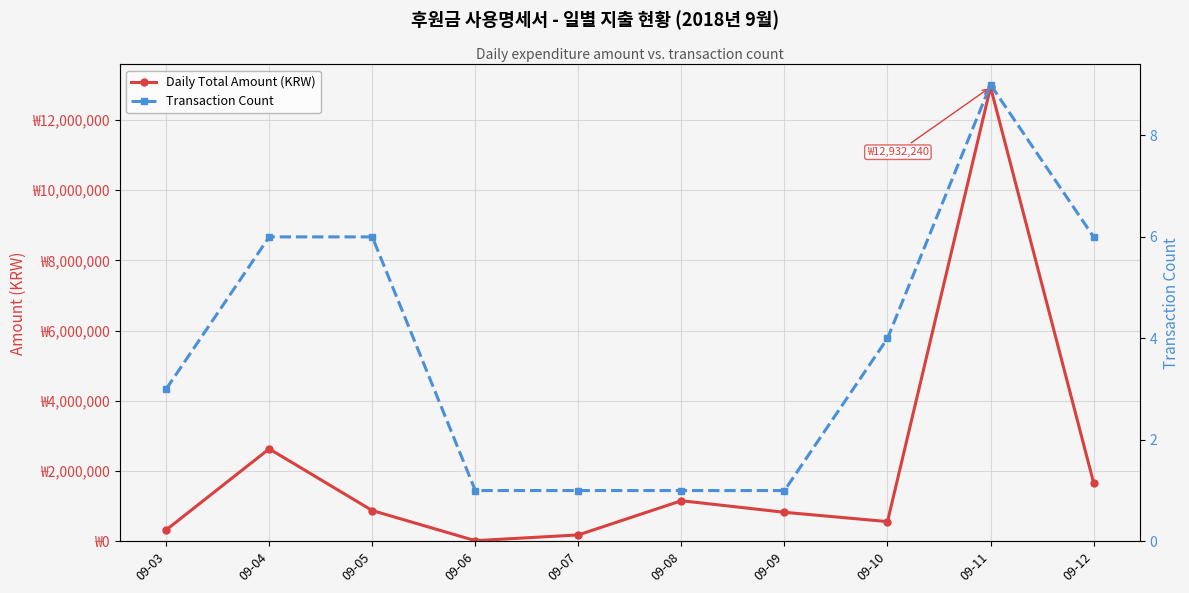

Rank the series at 09-11 from lowest to highest value.

Transaction Count, Daily Total Amount (KRW)